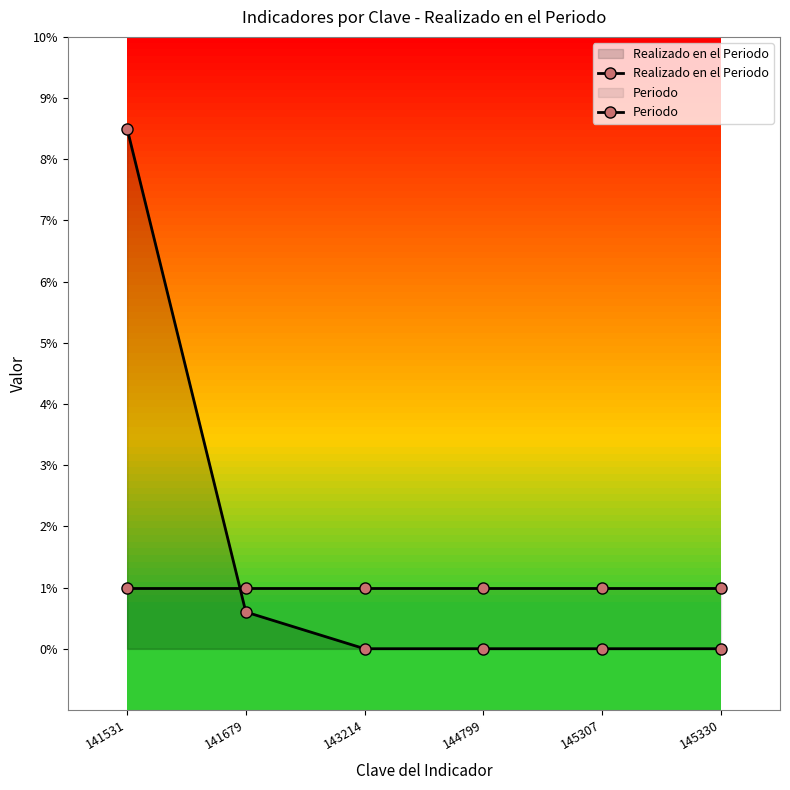

How many data points in Realizado en el Periodo are above 0?

2